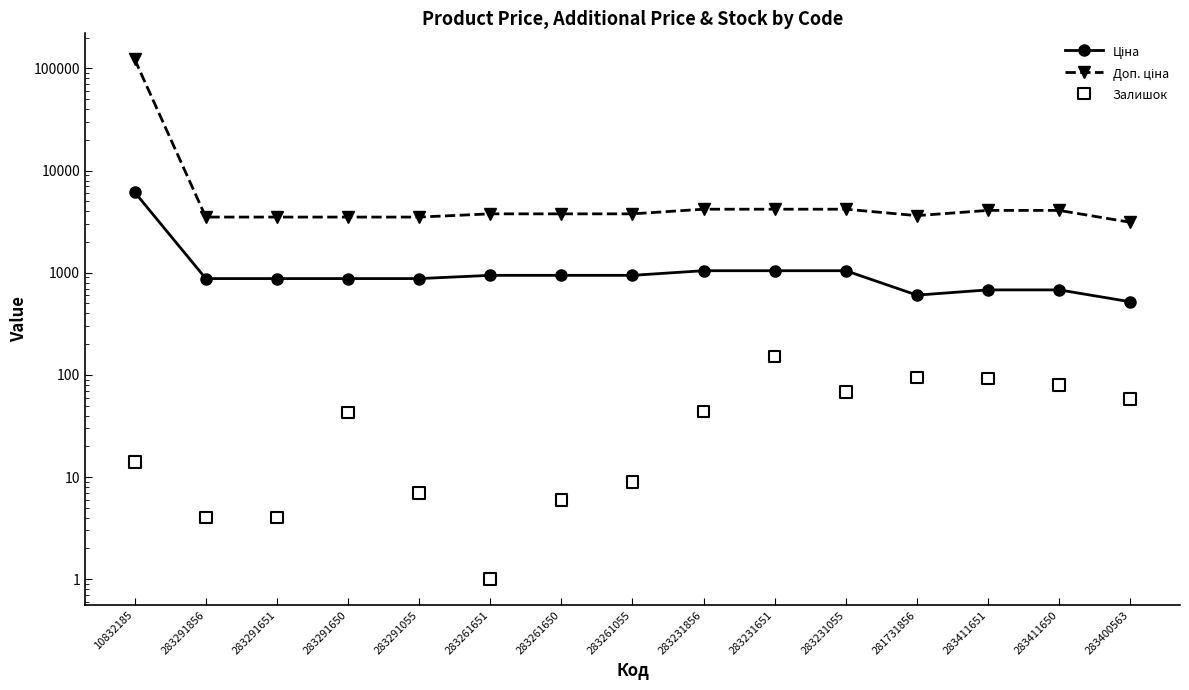

What is the total value across all series at 283411651?

4849.2